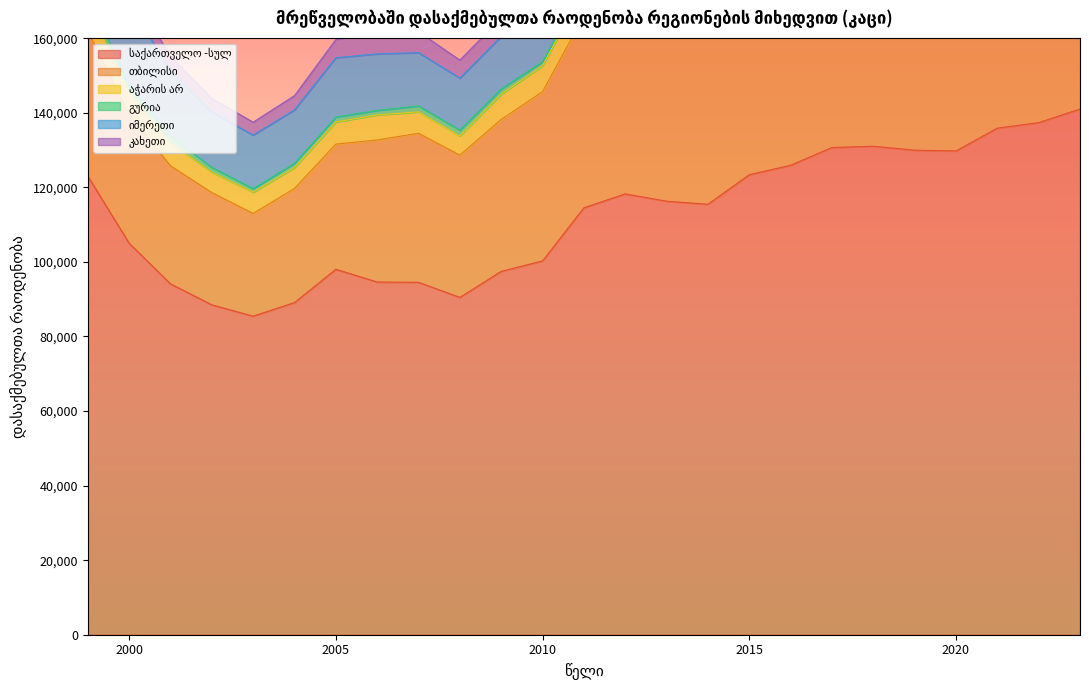

Where is the first local maximum for საქართველო -სულ?

2005